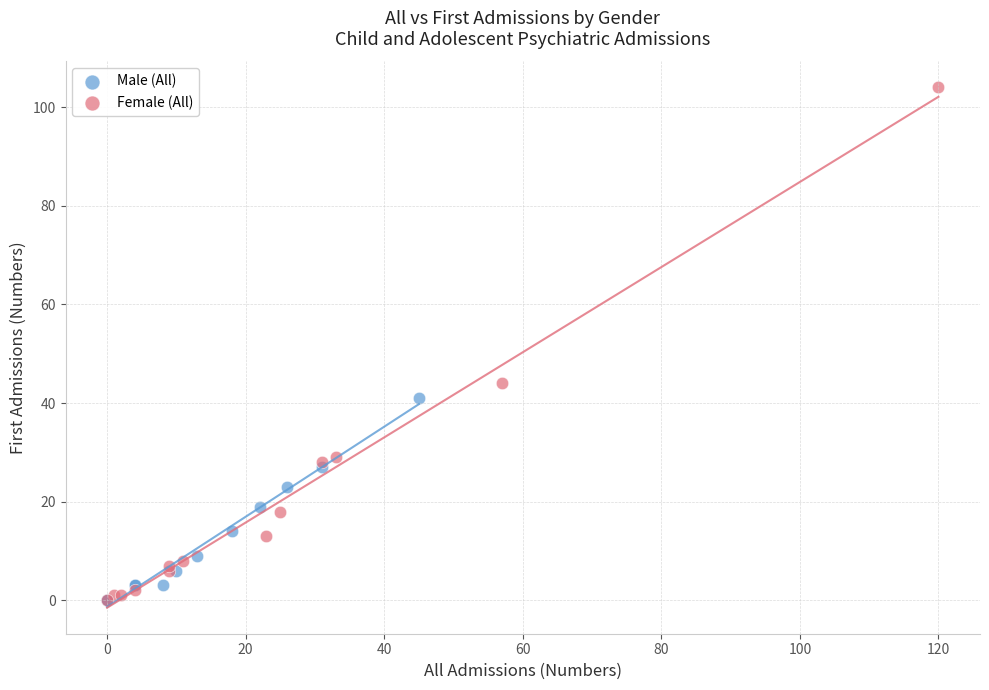

Which series has the largest Y range (max minus min)?

Female (All)